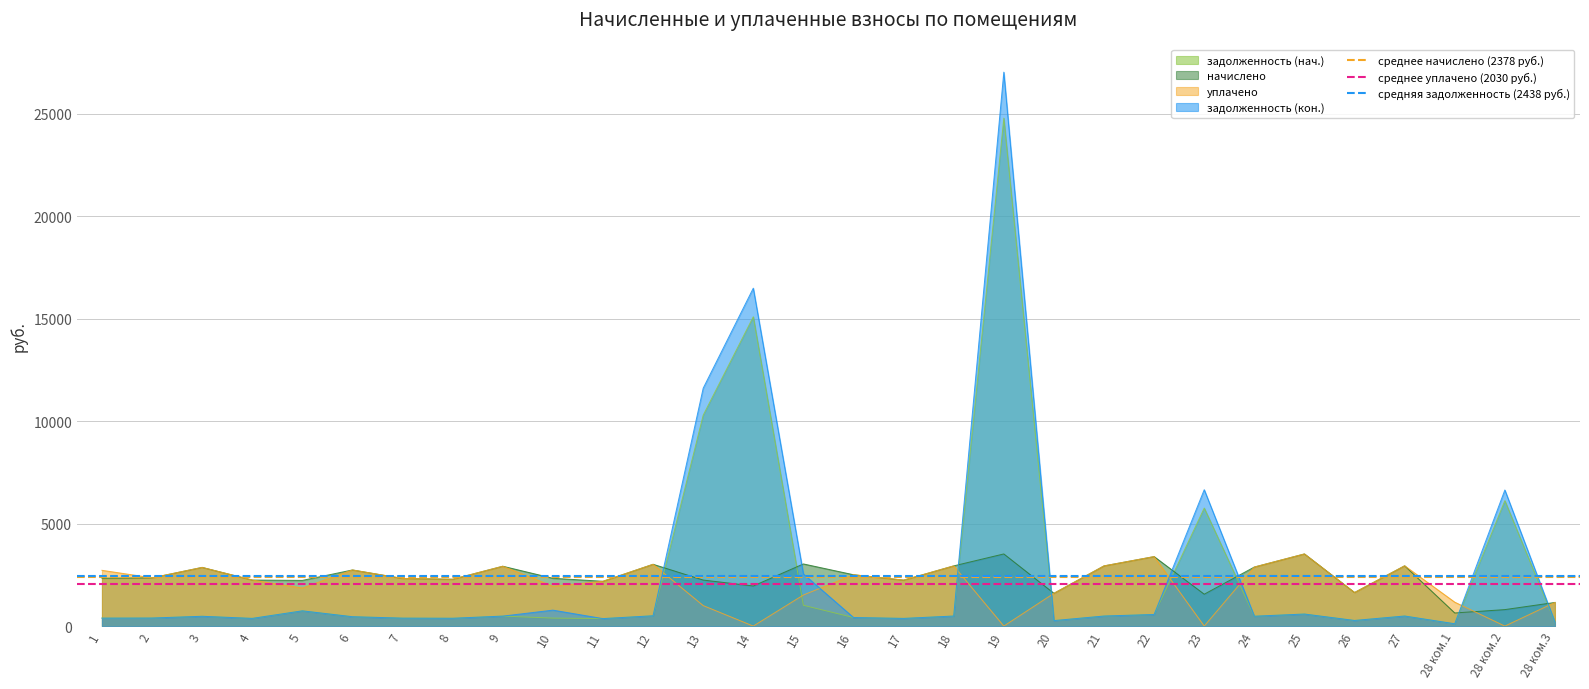

What is the value of the среднее начислено (2378 руб.) point at the 1st from the left?

2377.7